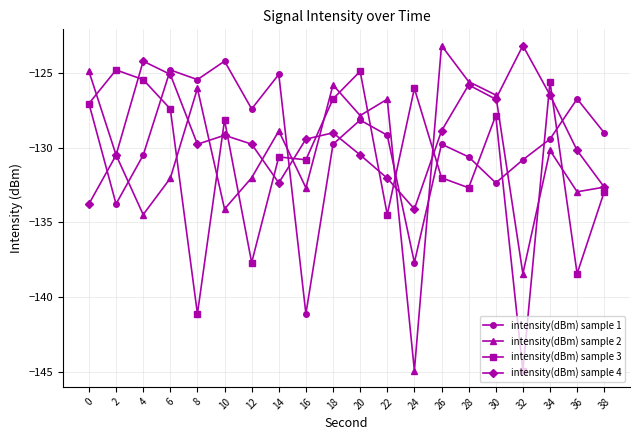

What is the maximum value shown in the chart?

-123.1